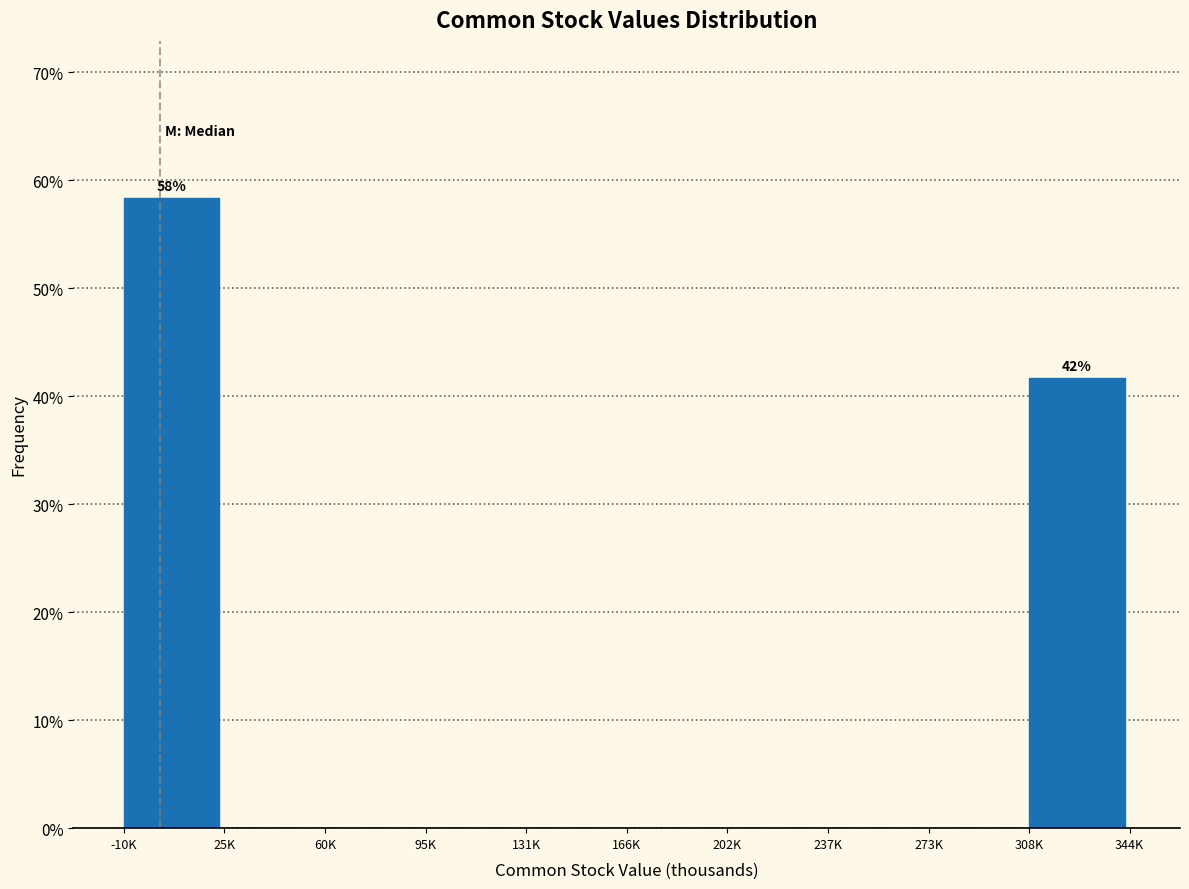

Reading right to left, extract all data points from this chart.

308K=41.7	273K=0.0	237K=0.0	202K=0.0	166K=0.0	131K=0.0	95K=0.0	60K=0.0	25K=0.0	-10K=58.3